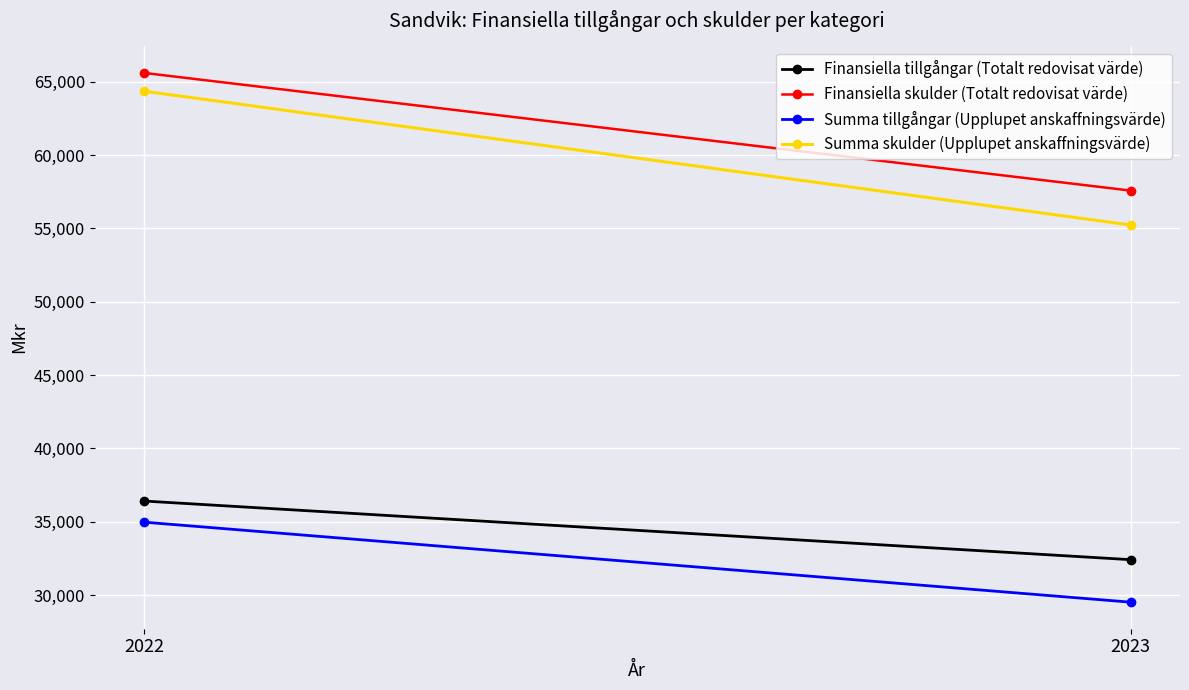

Rank the categories by Summa skulder (Upplupet anskaffningsvärde) value from highest to lowest.

2022, 2023